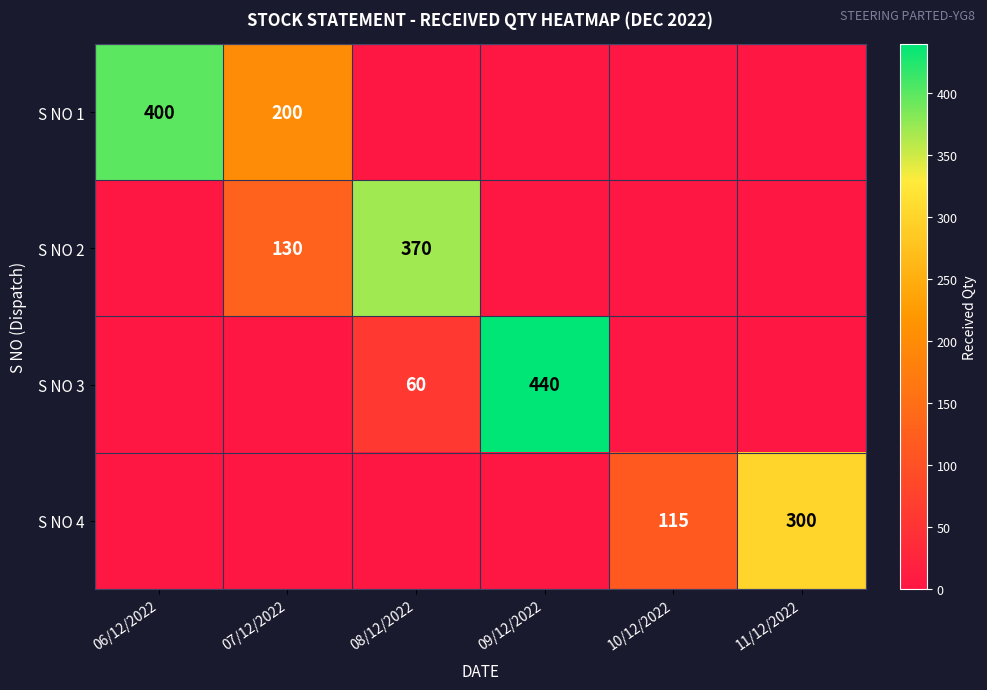

Is it true that S NO 3 equals 752 at 09/12/2022?

False